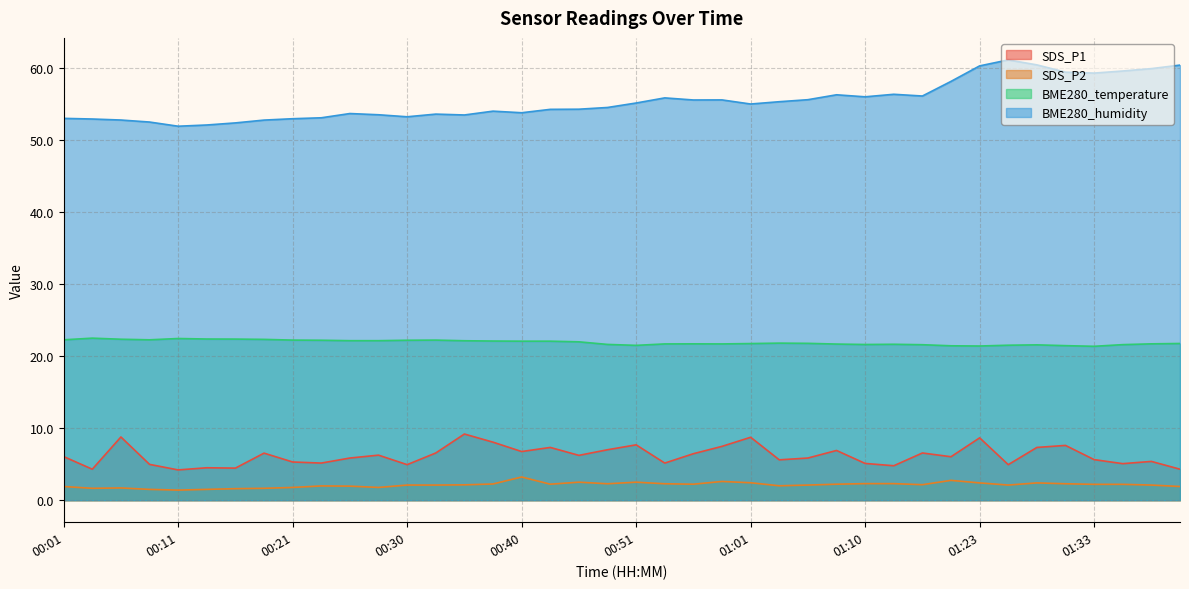

What is the approximate value of SDS_P1 at 01:21?

6.0